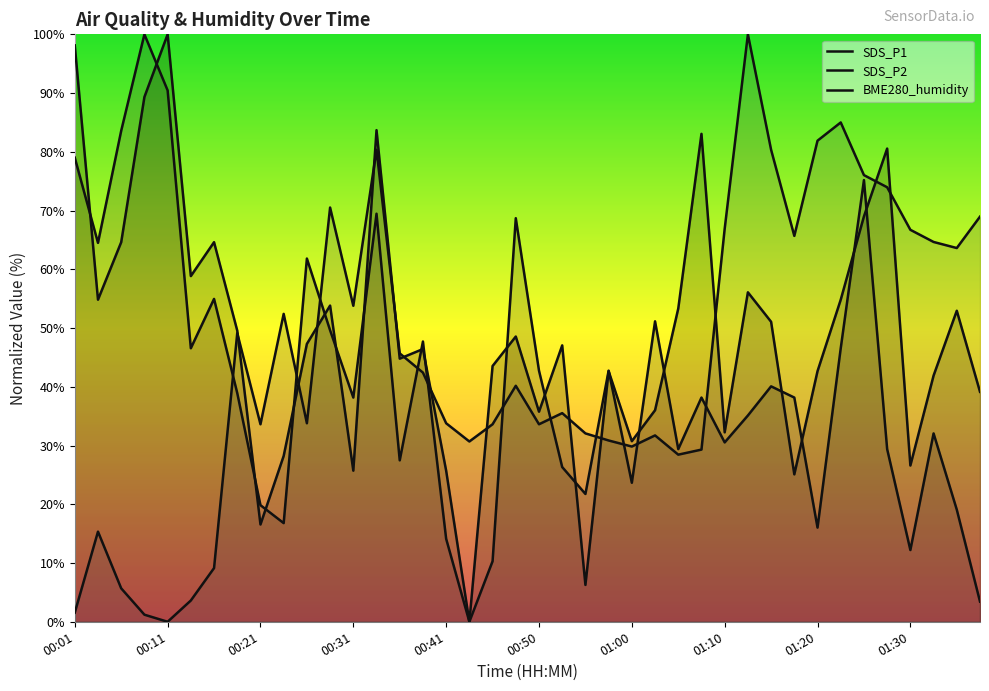

What is the average value of the SDS_P2 series?

40.9